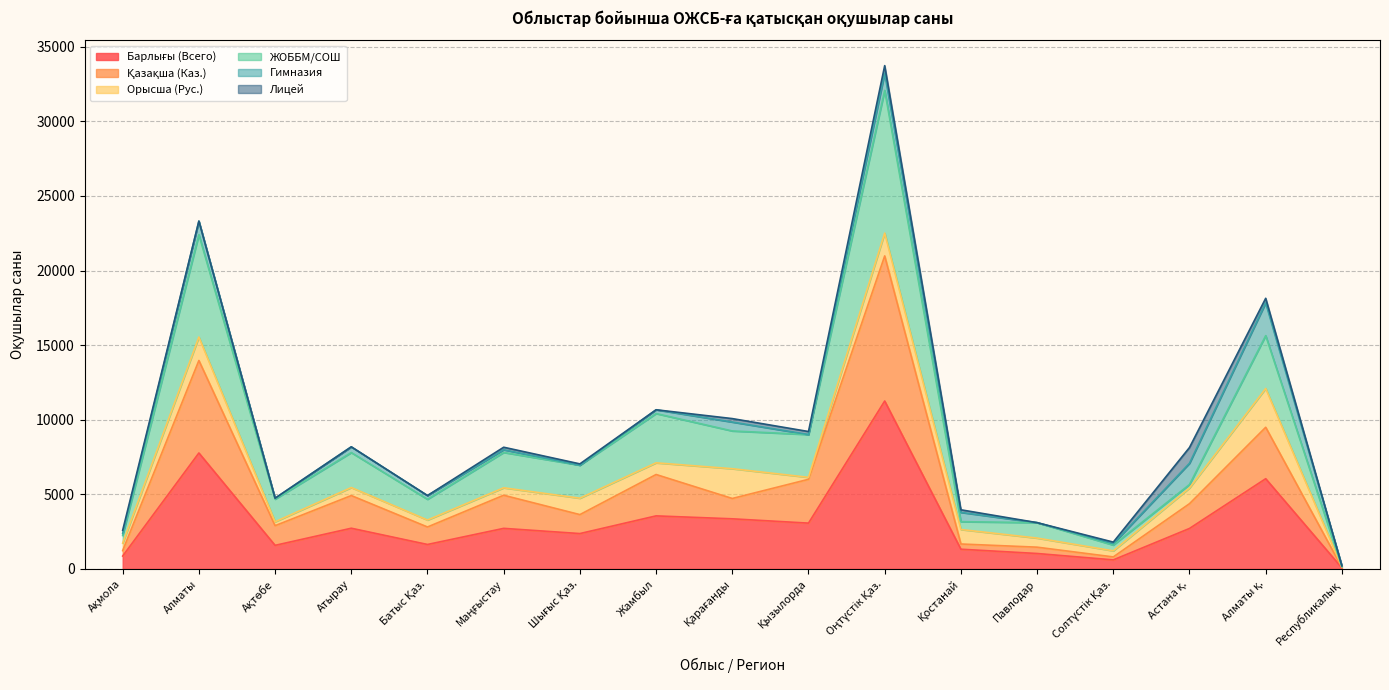

What is the approximate value of Қазақша (Каз.) at Астана қ.?

4374